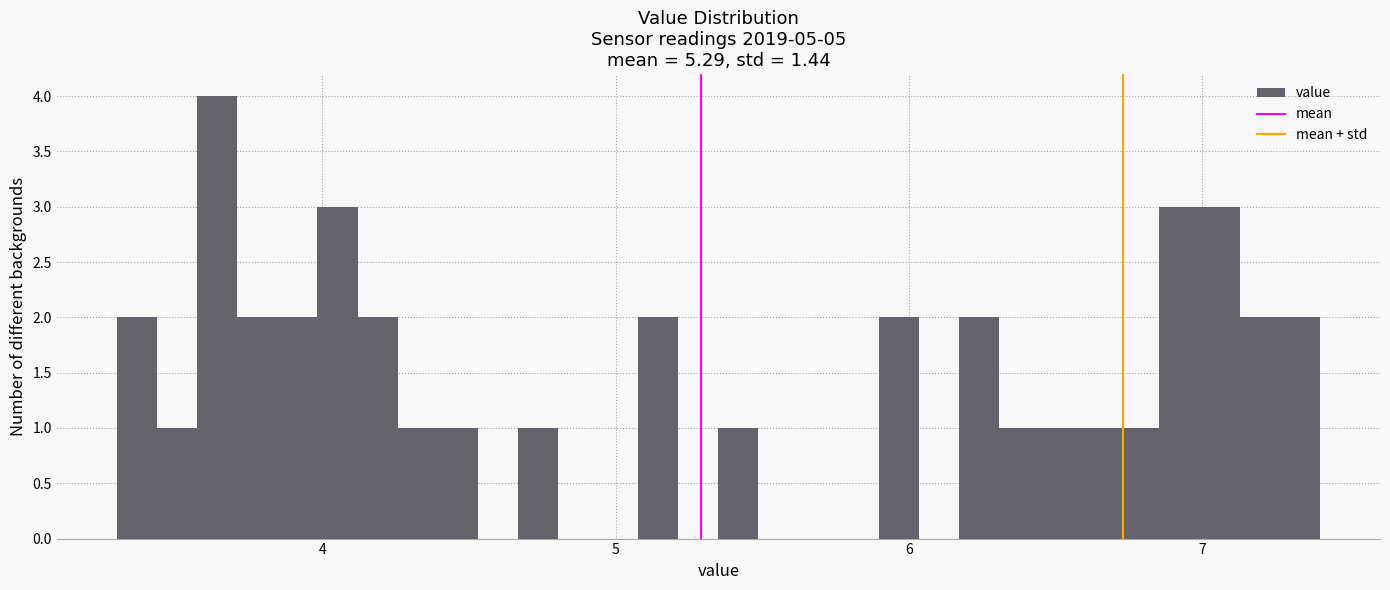

Read against the x-axis, roughly where is the centre of the tallest bar?

3.6